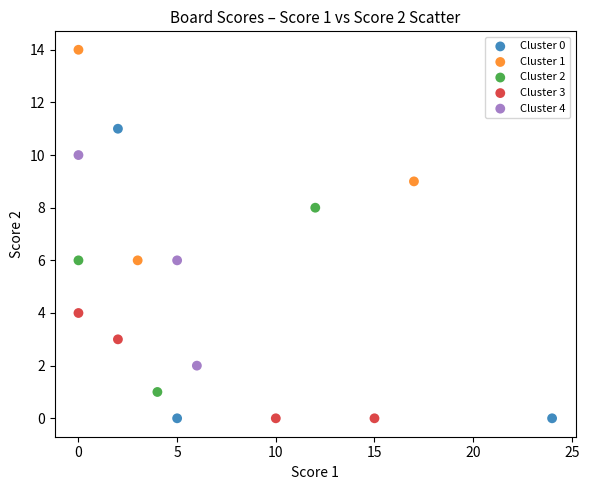

Which series reaches the maximum Y coordinate?

Cluster 1